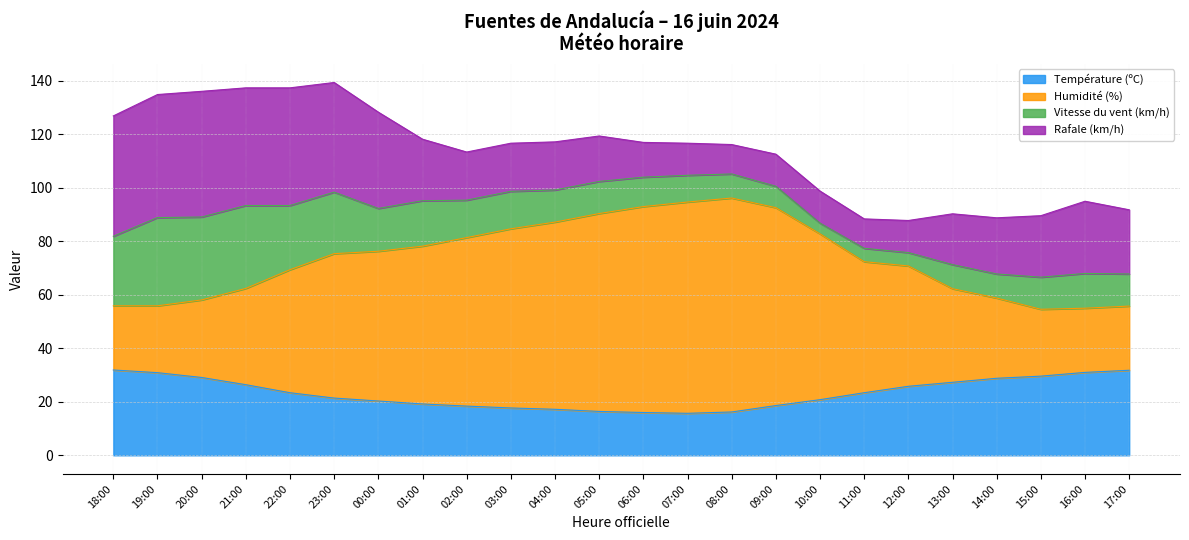

What is the total value across all series at 09:00?

112.6